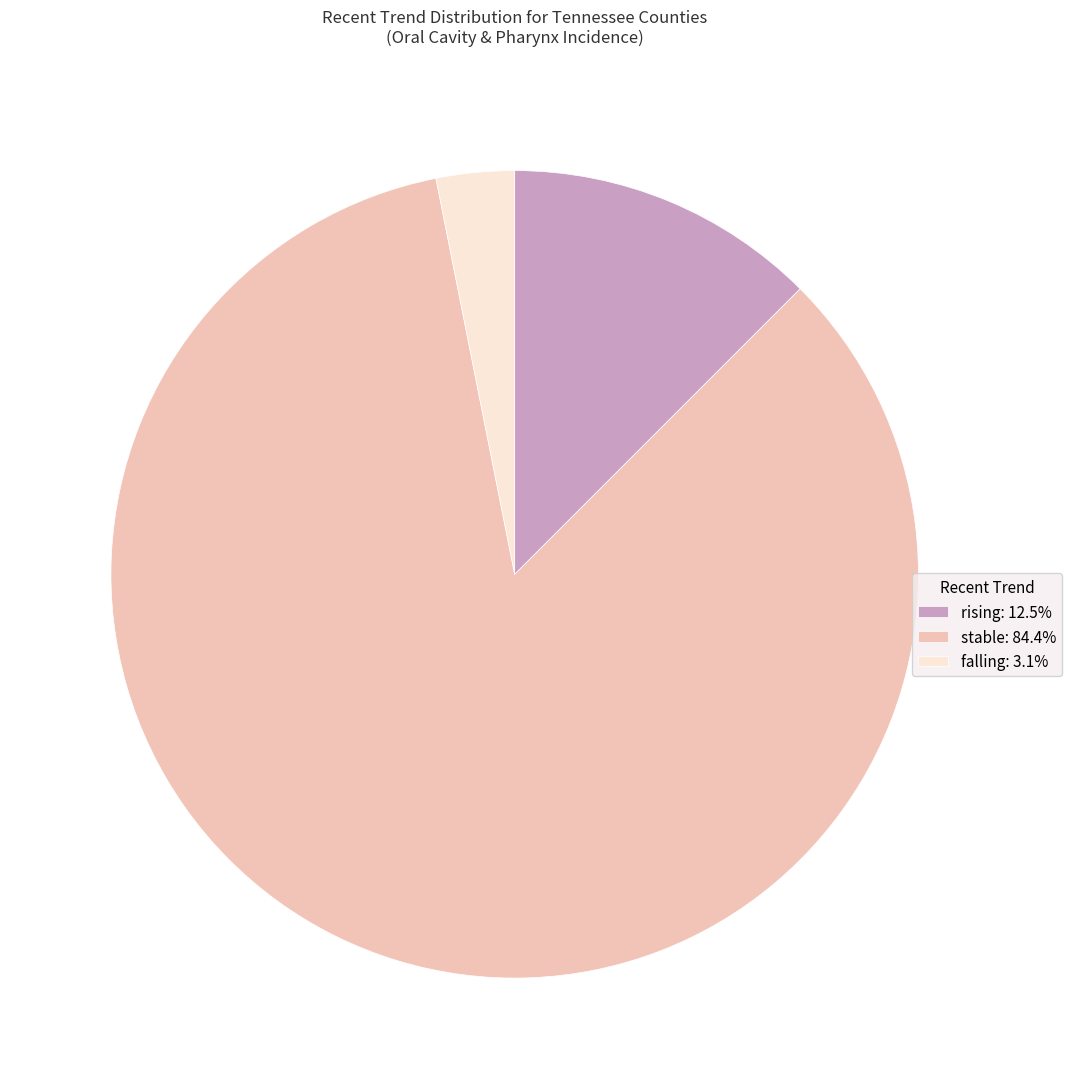

Is it true that rising is 23% of the pie?

False